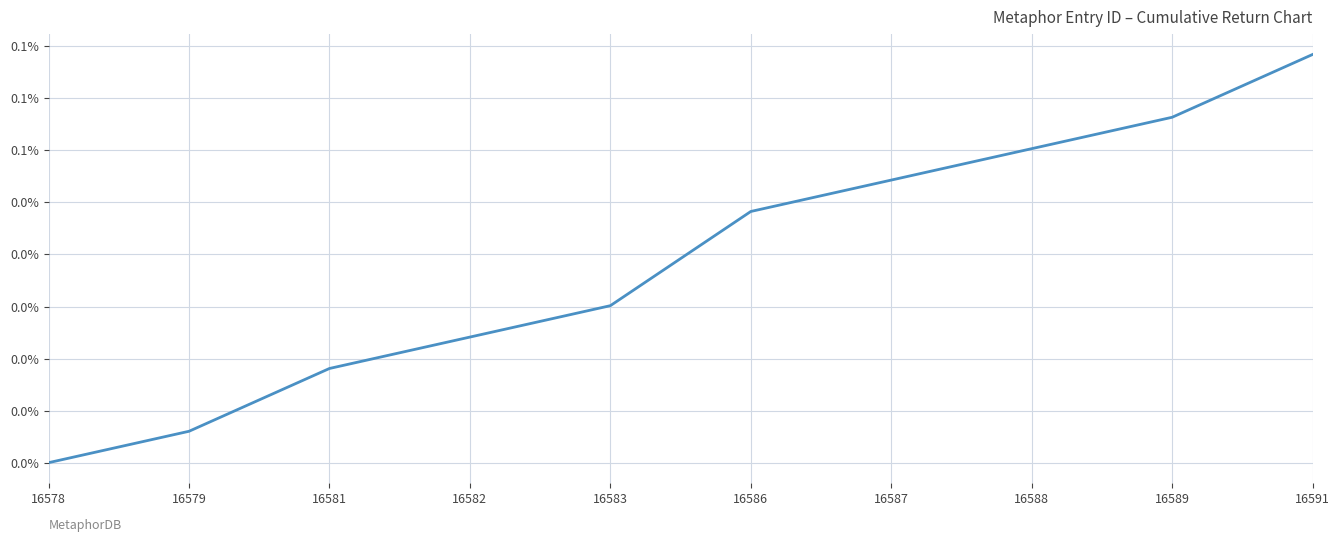

Is this an area chart (filled region under the line)?

No